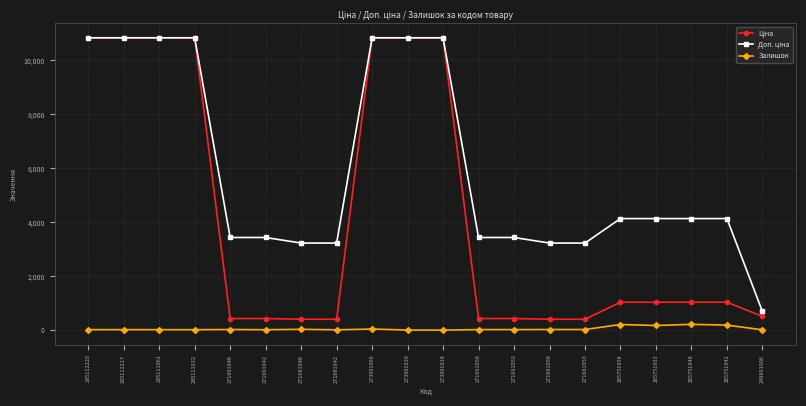

At how many categories does at least one series exceed 1565?

19